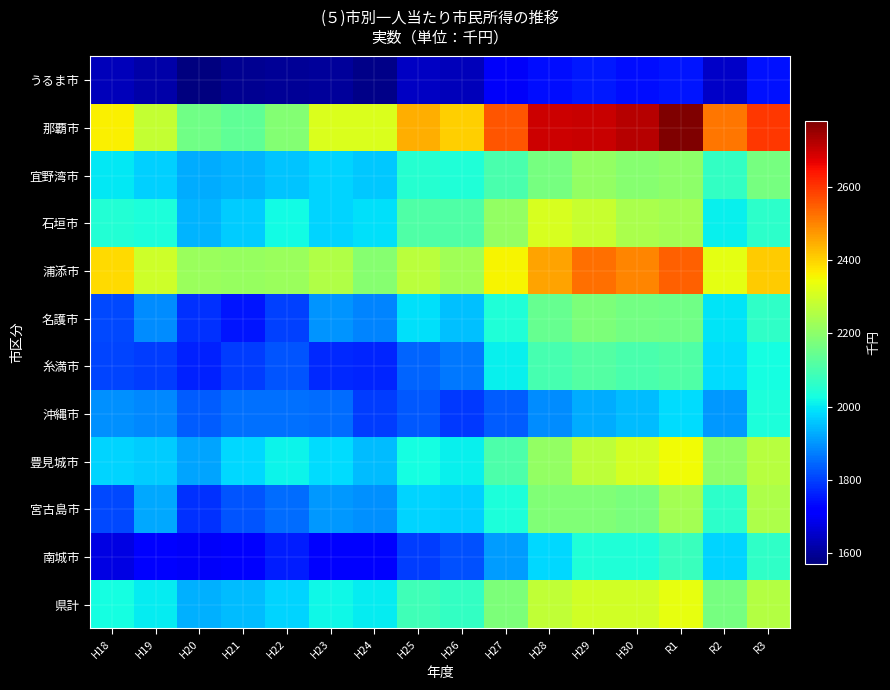

Reading left to right, what are all the values shown in this chart?

うるま市: H18=1635	H19=1618	H20=1572	H21=1593	H22=1600	H23=1603	H24=1585	H25=1644	H26=1635	H27=1702	H28=1737	H29=1755	H30=1740	R1=1750	R2=1650	R3=1745
那覇市: H18=2359	H19=2283	H20=2157	H21=2137	H22=2185	H23=2313	H24=2314	H25=2444	H26=2403	H27=2561	H28=2694	H29=2698	H30=2721	R1=2778	R2=2515	R3=2596
宜野湾市: H18=1996	H19=1969	H20=1928	H21=1937	H22=1957	H23=1975	H24=1961	H25=2050	H26=2039	H27=2103	H28=2170	H29=2212	H30=2190	R1=2199	R2=2068	R3=2166
石垣市: H18=2046	H19=2037	H20=1937	H21=1966	H22=2022	H23=1975	H24=1990	H25=2110	H26=2112	H27=2212	H28=2308	H29=2288	H30=2244	R1=2235	R2=2006	R3=2060
浦添市: H18=2390	H19=2297	H20=2221	H21=2216	H22=2220	H23=2255	H24=2190	H25=2268	H26=2228	H27=2355	H28=2462	H29=2526	H30=2500	R1=2545	R2=2326	R3=2407
名護市: H18=1811	H19=1888	H20=1782	H21=1749	H22=1802	H23=1898	H24=1882	H25=1991	H26=1952	H27=2041	H28=2145	H29=2176	H30=2161	R1=2159	R2=1995	R3=2065
糸満市: H18=1803	H19=1798	H20=1761	H21=1794	H22=1823	H23=1774	H24=1766	H25=1842	H26=1868	H27=2006	H28=2097	H29=2117	H30=2104	R1=2112	R2=1986	R3=2025
沖縄市: H18=1895	H19=1886	H20=1833	H21=1857	H22=1855	H23=1850	H24=1795	H25=1828	H26=1790	H27=1833	H28=1888	H29=1926	H30=1947	R1=1982	R2=1903	R3=2037
豊見城市: H18=1976	H19=1966	H20=1916	H21=1979	H22=2012	H23=1984	H24=1946	H25=2028	H26=2006	H27=2108	H28=2210	H29=2273	H30=2305	R1=2345	R2=2201	R3=2263
宮古島市: H18=1811	H19=1922	H20=1783	H21=1824	H22=1850	H23=1902	H24=1894	H25=1973	H26=1971	H27=2037	H28=2183	H29=2182	H30=2173	R1=2236	R2=2060	R3=2246
南城市: H18=1680	H19=1715	H20=1701	H21=1720	H22=1760	H23=1720	H24=1723	H25=1796	H26=1818	H27=1909	H28=1981	H29=2042	H30=2042	R1=2078	R2=1974	R3=2066
県計: H18=2025	H19=2004	H20=1933	H21=1947	H22=1976	H23=2018	H24=2002	H25=2090	H26=2071	H27=2179	H28=2278	H29=2302	H30=2299	R1=2332	R2=2167	R3=2258